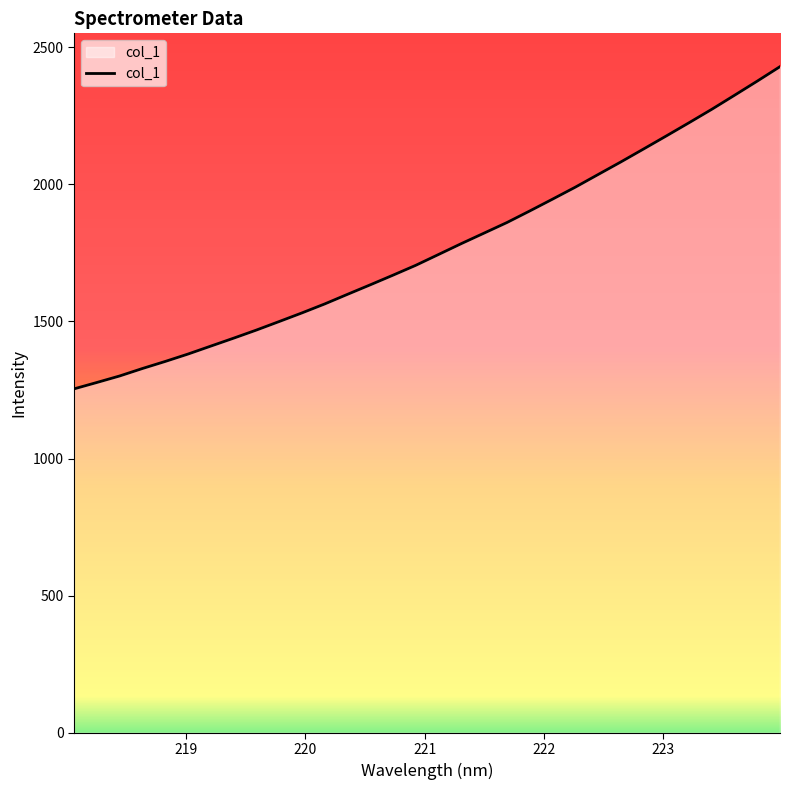

What is the minimum value shown in the chart?

1254.0